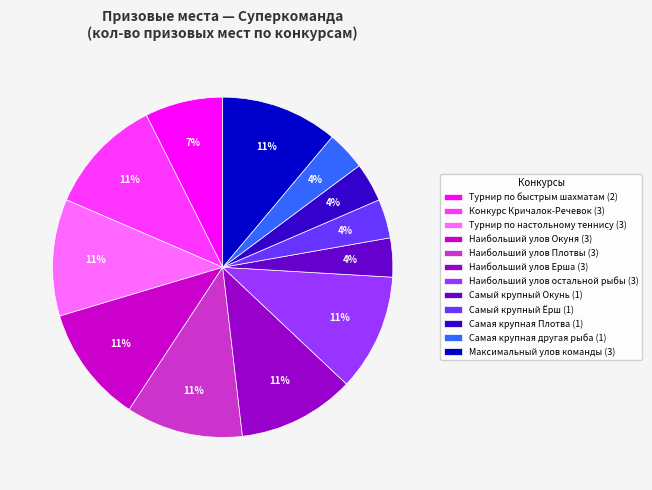

Is the sum of Наибольший улов остальной рыбы (3) and Наибольший улов Ерша (3) greater than half?

No